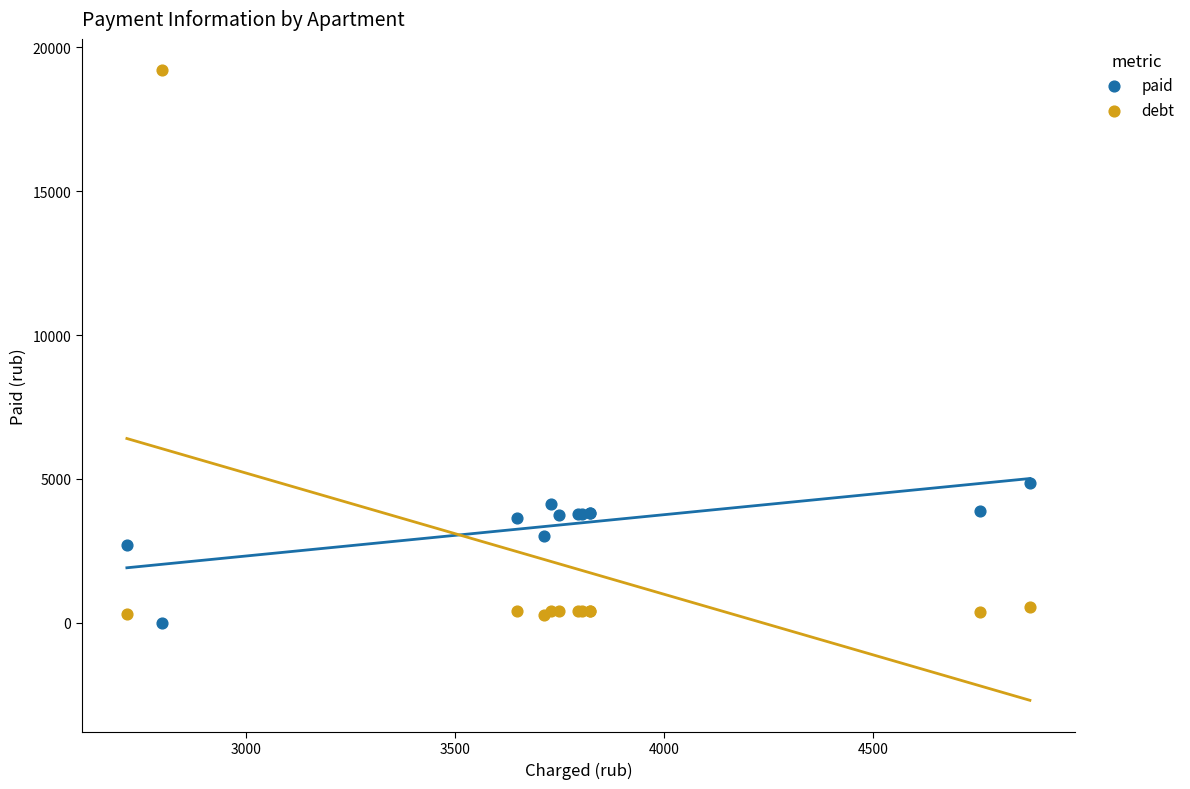

What are all the series names shown in the legend?

paid, debt